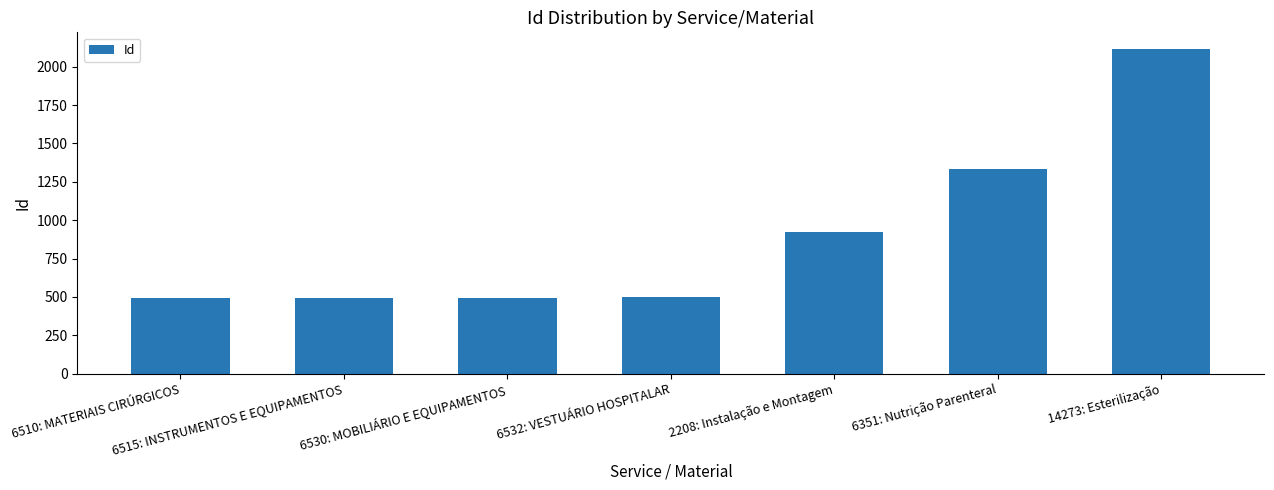

What is the change in value from 6351: Nutrição Parenteral to 14273: Esterilização?

+785